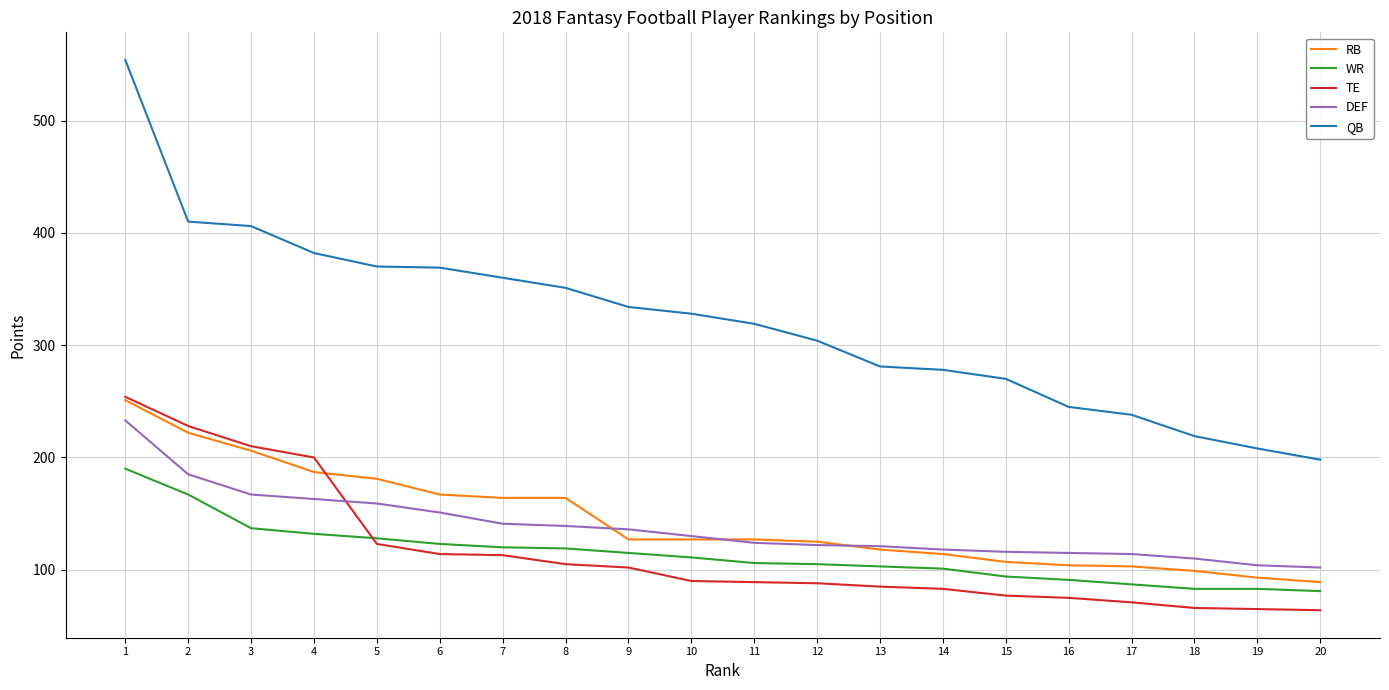

What is the difference between the highest and lowest values at 17?

167